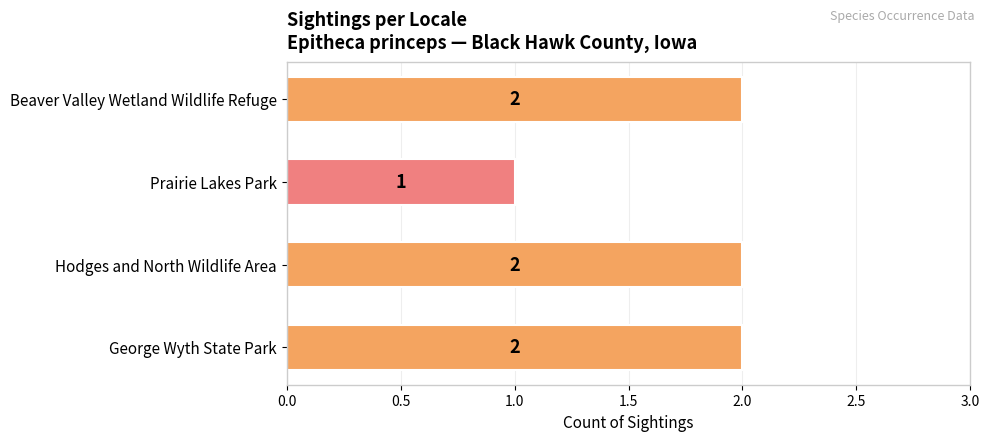

True or false: the data shows 2 at Beaver Valley Wetland Wildlife Refuge.

True